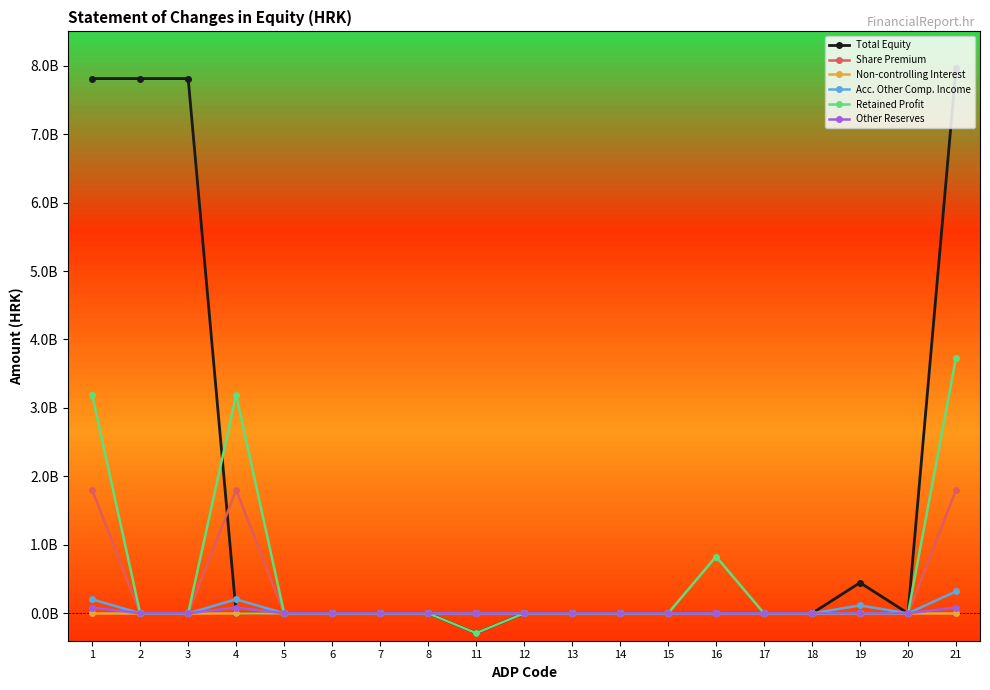

Is this an area chart (filled region under the line)?

No